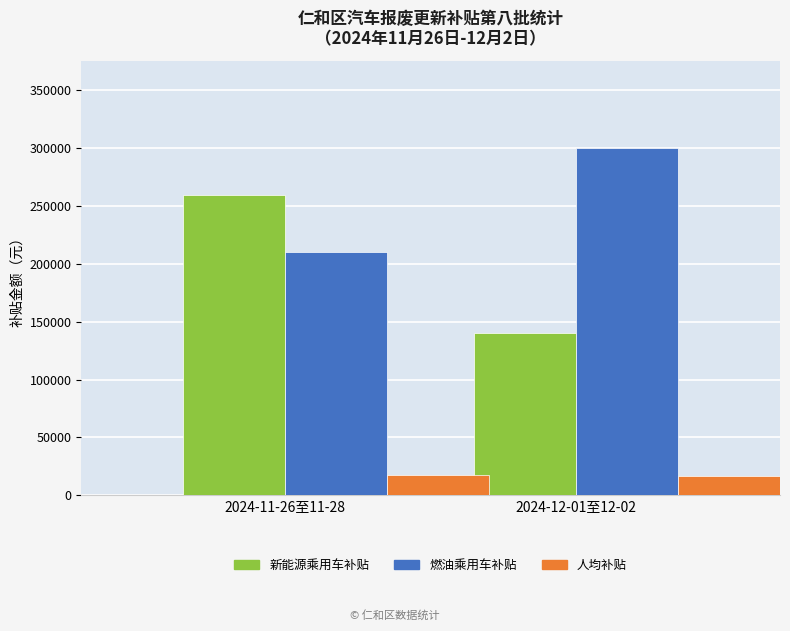

How many data points in 人均补贴 are above 17407?

1